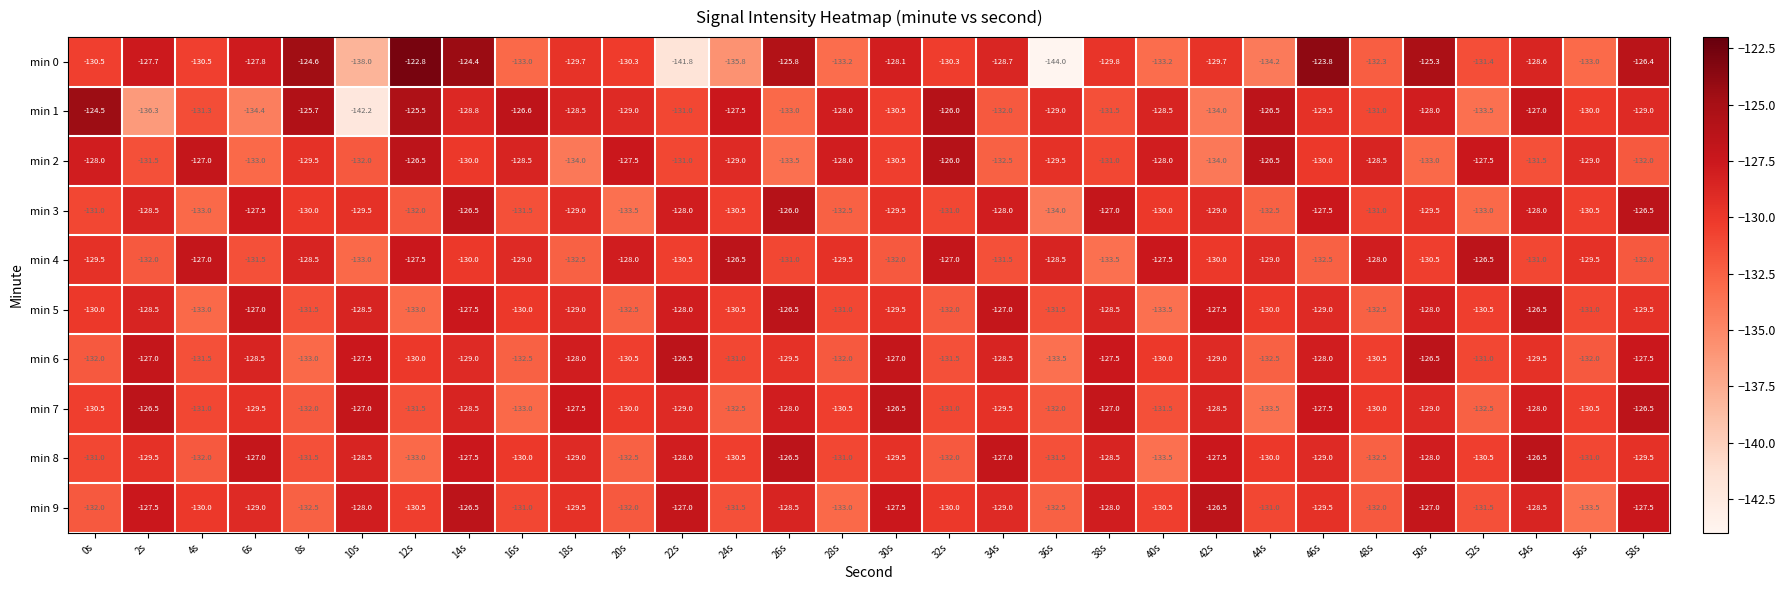

What is the spread (max minus min) of values at 22s?

15.3